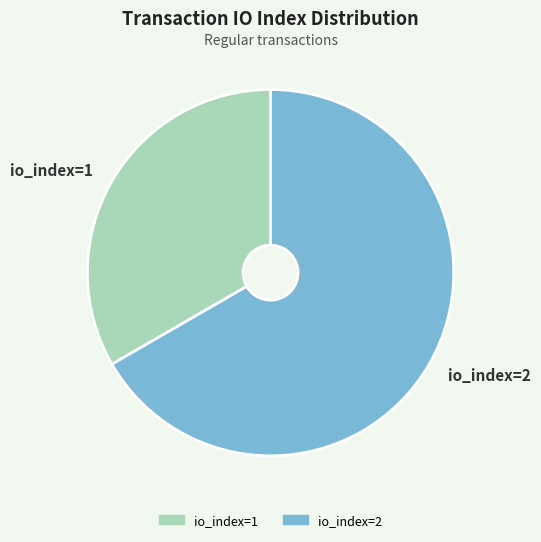

What is the largest slice in the pie chart?

io_index=2